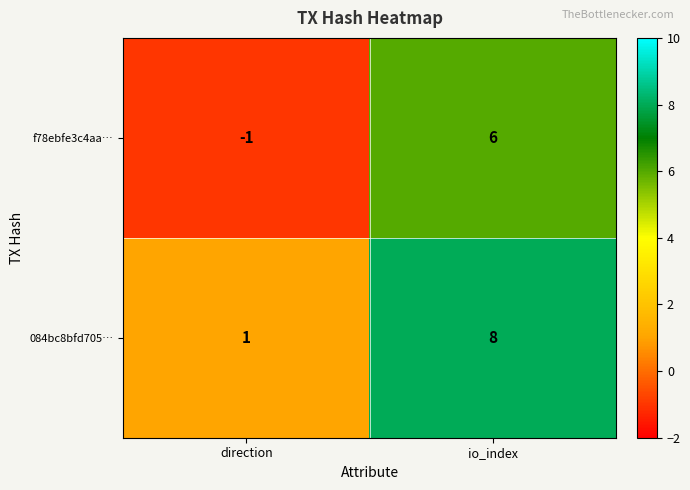

True or false: f78ebfe3c4aa… has a value of -1 at direction.

True